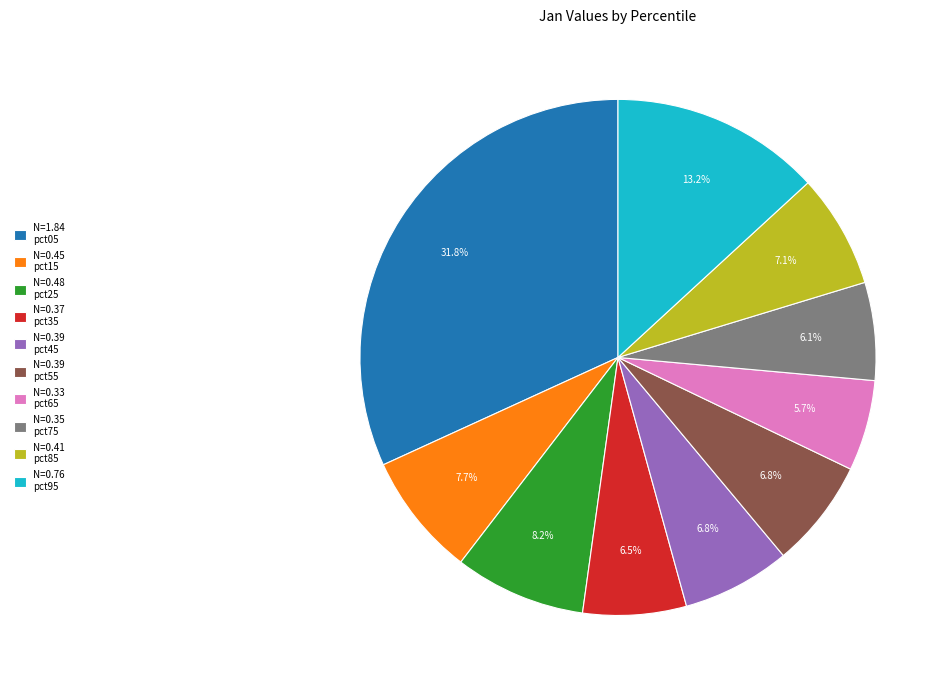

What percentage is NOT represented by N=0.39 pct45?

93.2%